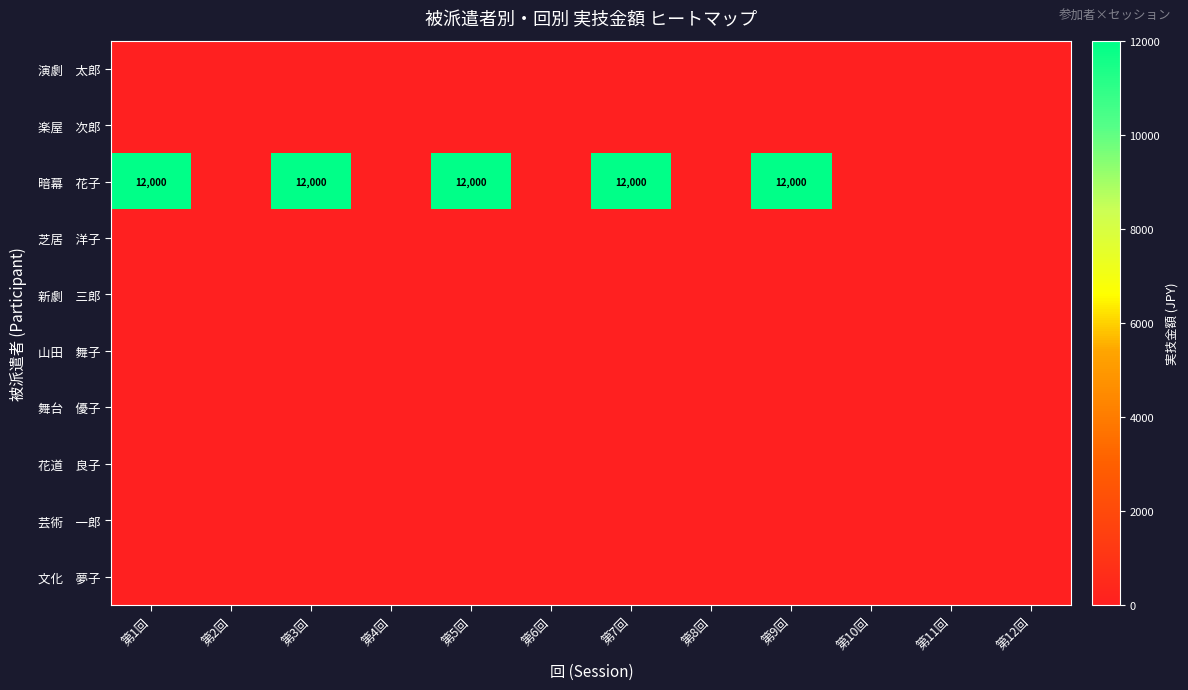

What is the total value across all series at 第9回?

12000